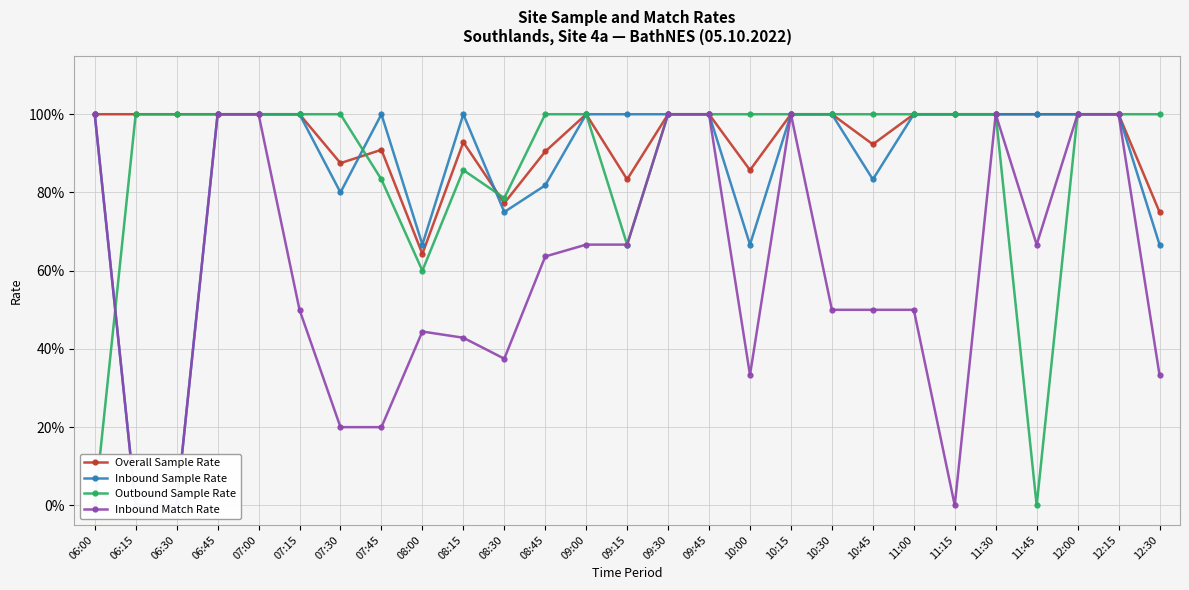

Which has a higher value, 12:30 or 10:45?

10:45